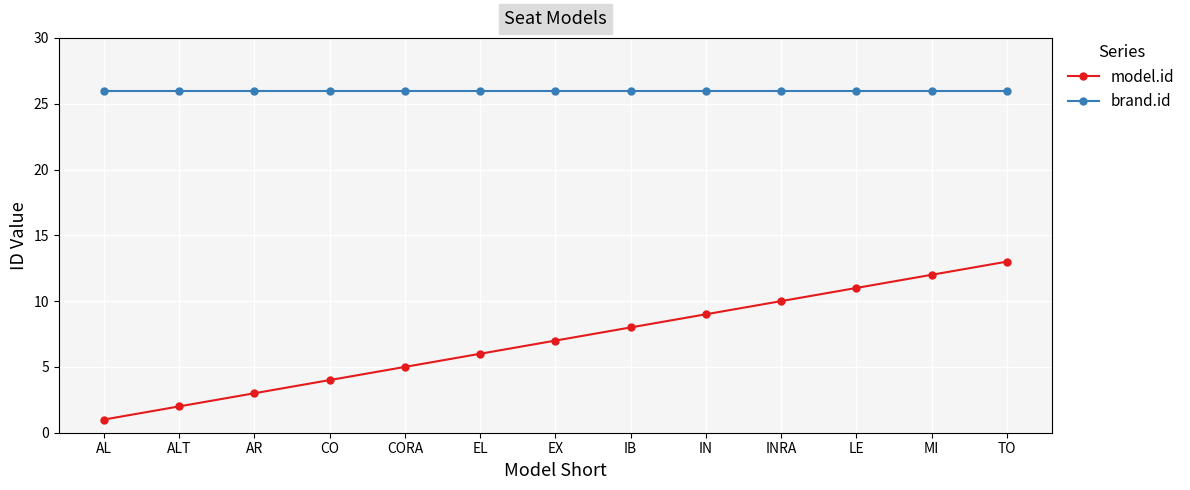

True or false: model.id has more than 2 points higher than both neighbors.

False